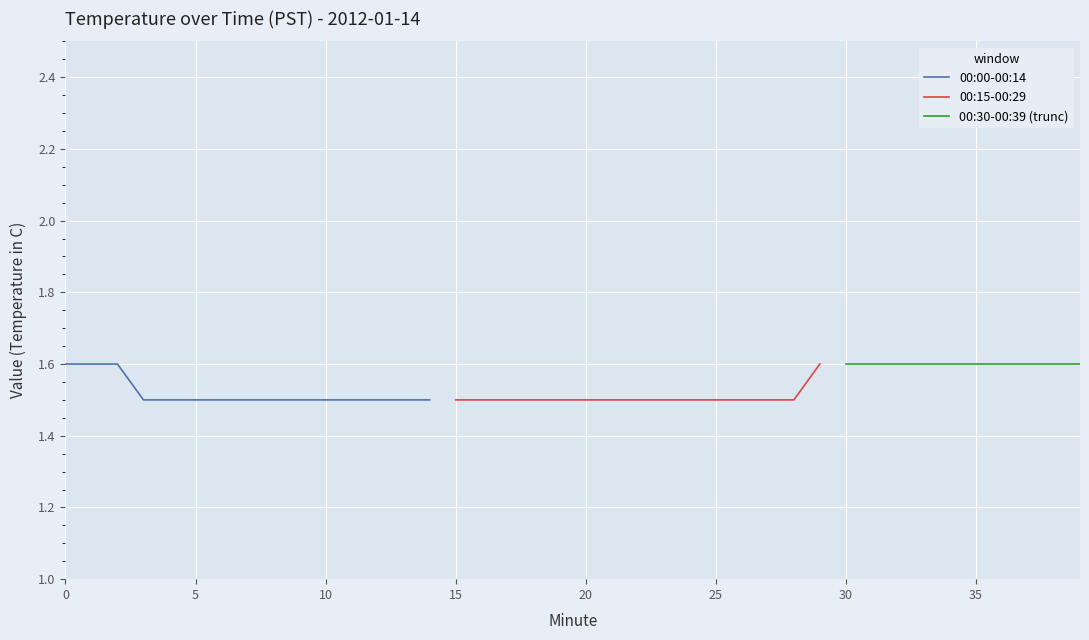

What is the highest value of the 00:00-00:14 series?

1.6